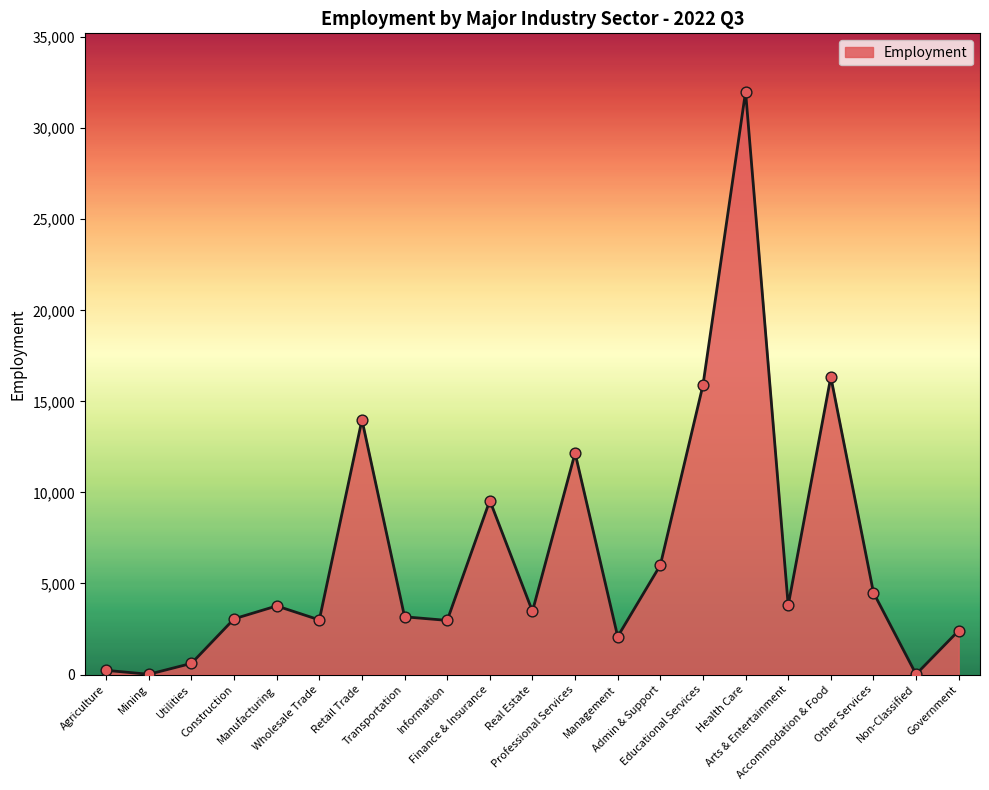

What is the ratio of the value at Information to the value at Arts & Entertainment?

0.8